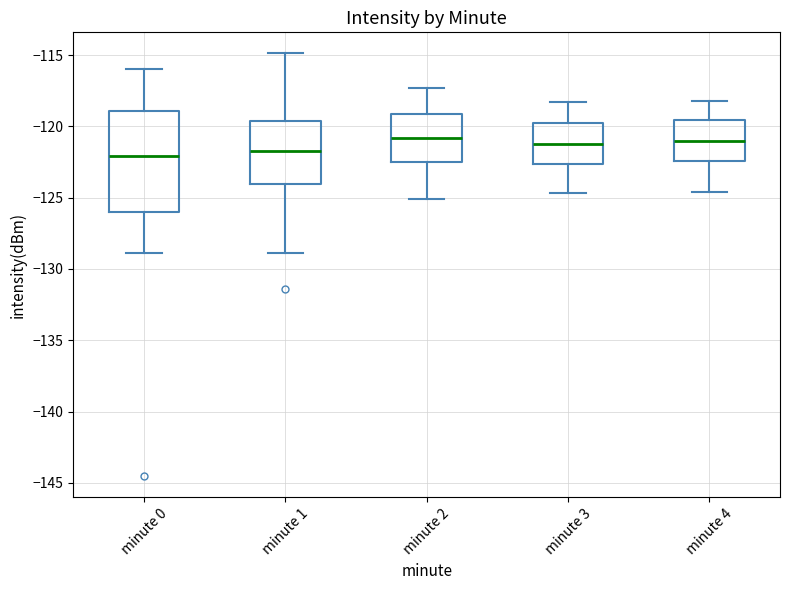

Reading left to right, read every box against the y-axis: the position of its median line, the range the box covers, and the ends of its whiskers. The values are not printed on the chart, so give them approximately, as read against the axis.

minute 0: median -122.0, box -126.0 to -119.0, whiskers -129.0 to -116.0
minute 1: median -121.5, box -124.0 to -119.5, whiskers -129.0 to -115.0
minute 2: median -121.0, box -122.5 to -119.0, whiskers -125.0 to -117.5
minute 3: median -121.0, box -122.5 to -119.5, whiskers -124.5 to -118.5
minute 4: median -121.0, box -122.5 to -119.5, whiskers -124.5 to -118.0